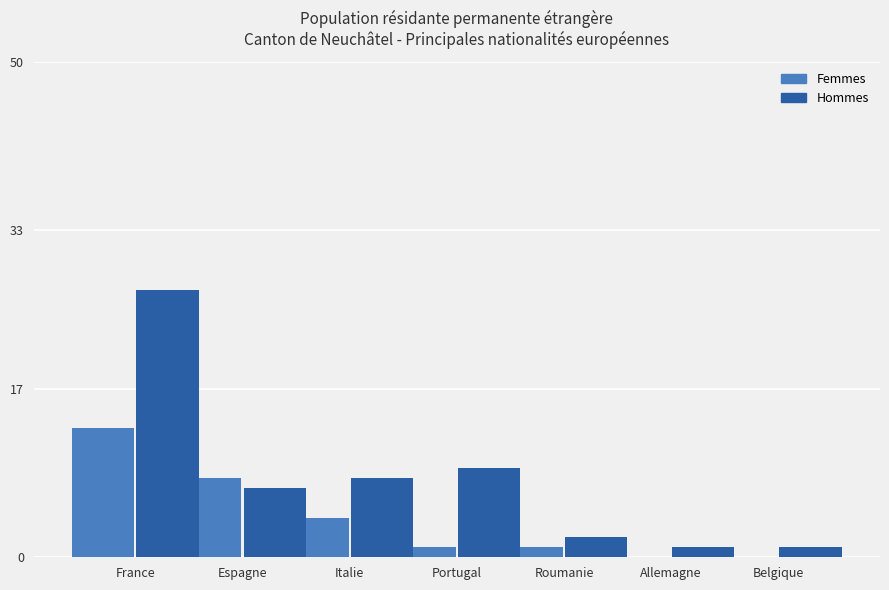

Read the Femmes value at France, to the nearest 5.

15